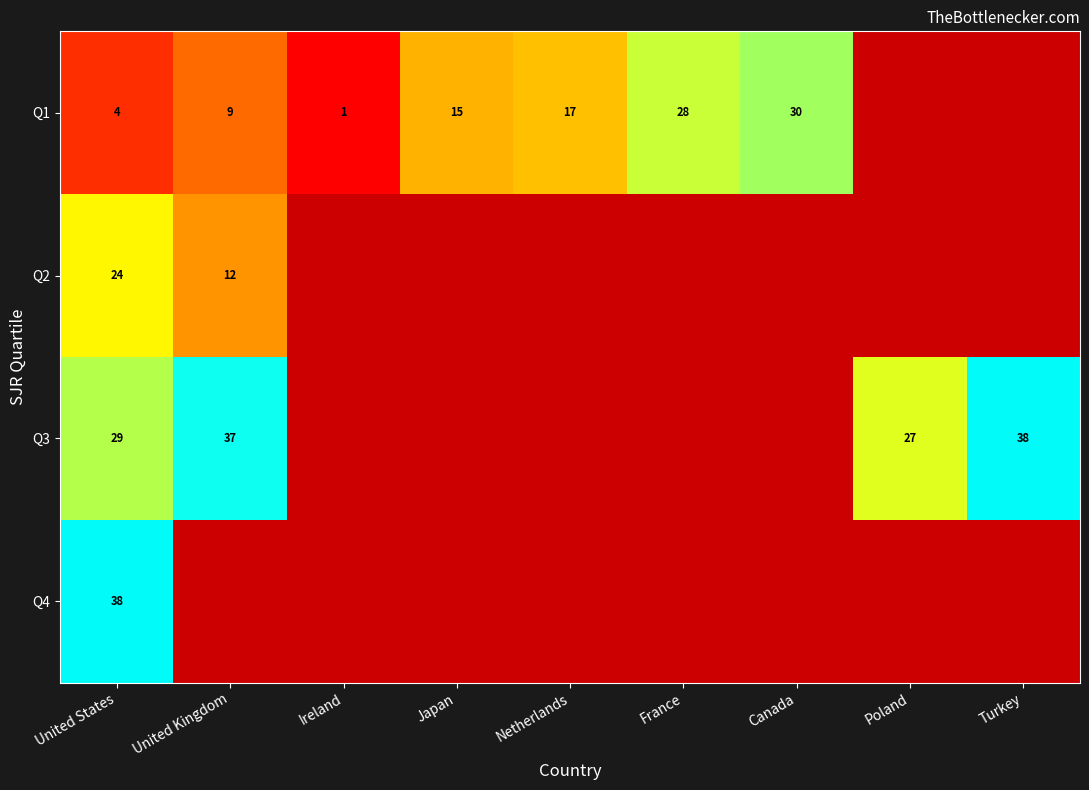

At how many categories does at least one series exceed 38?

8